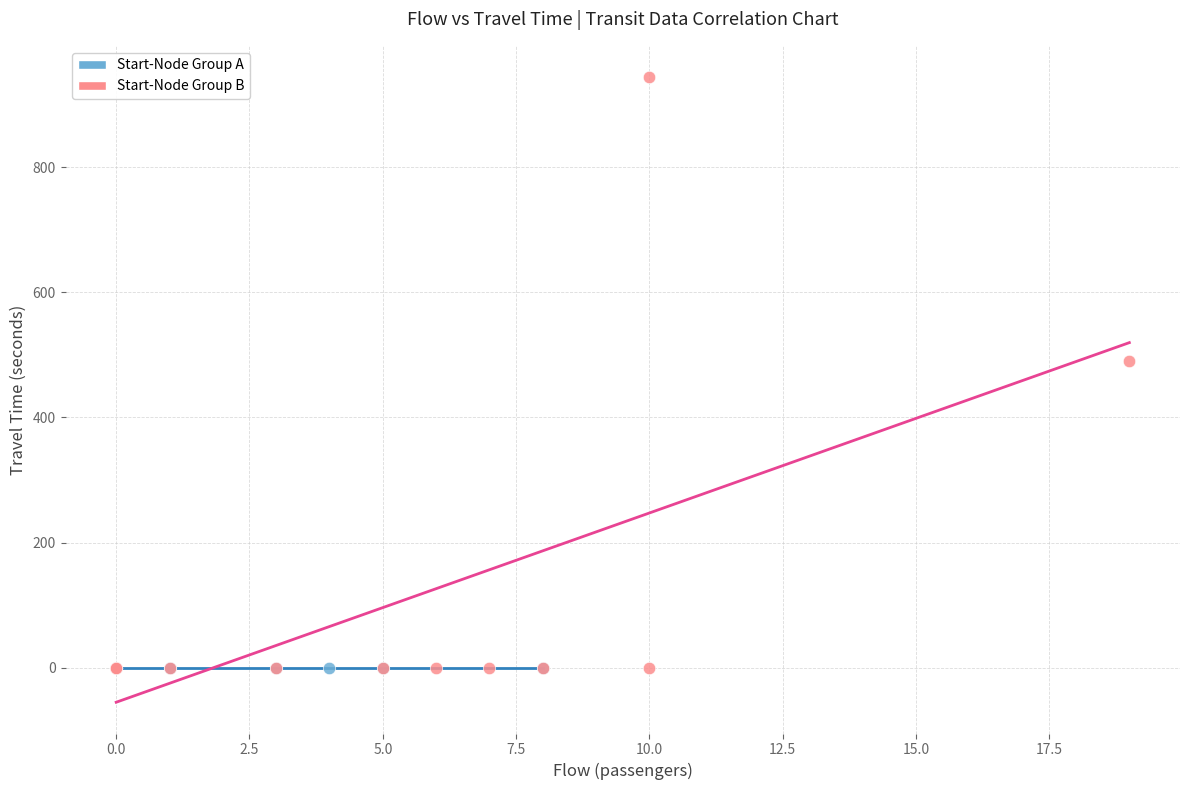

What are all the series names shown in the legend?

Start-Node Group A, Start-Node Group B